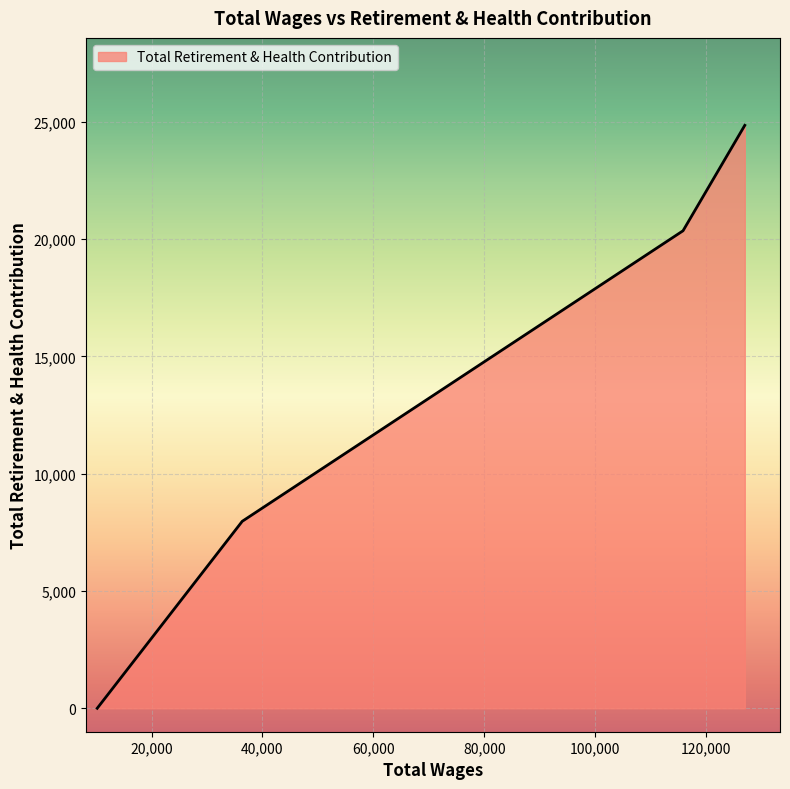

What is the greatest value displayed?

24855